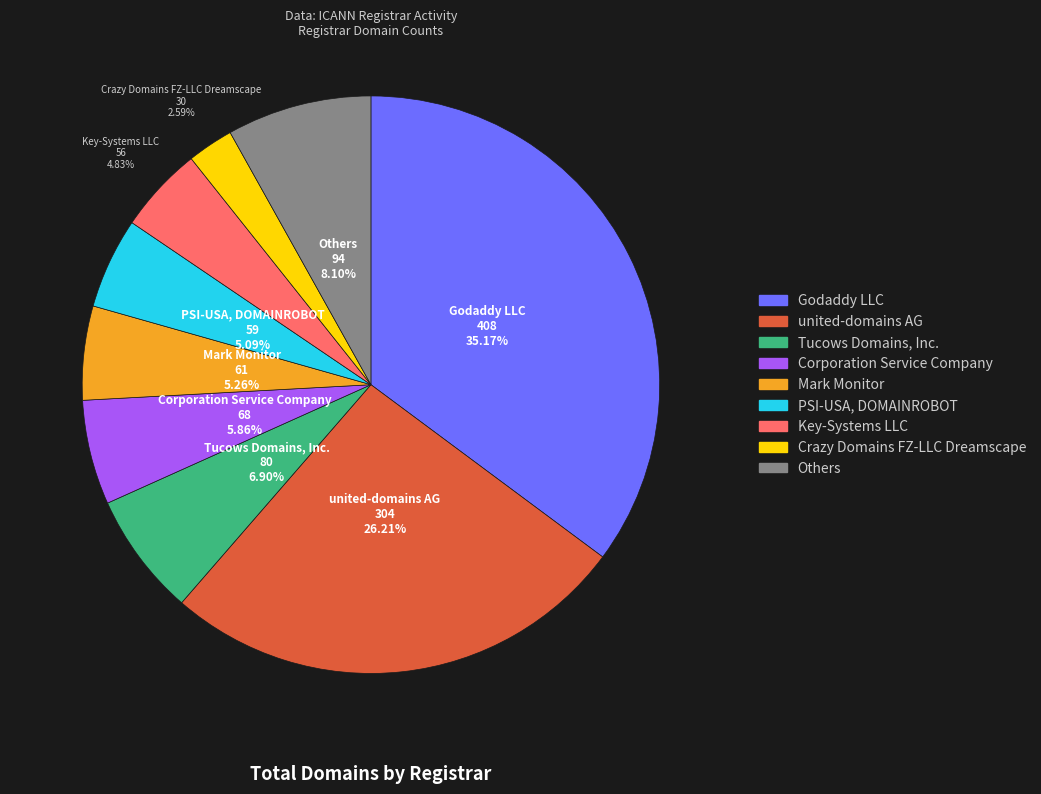

Is there any slice that represents more than half of the pie?

No